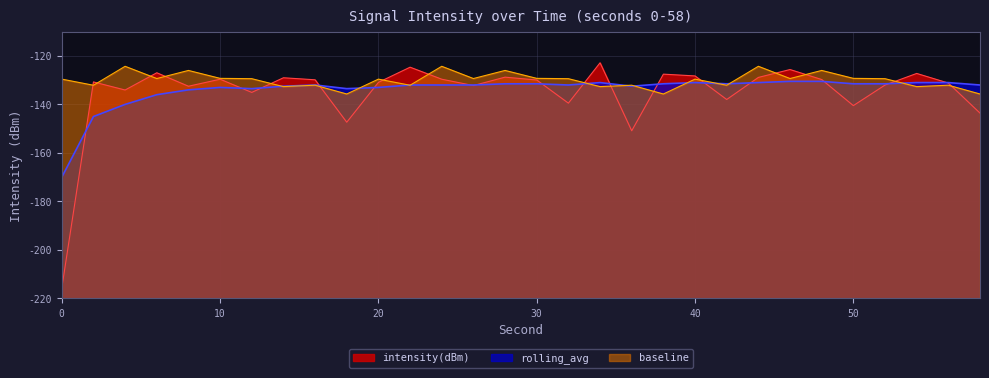

Does the chart display data point markers on the line(s)?

No